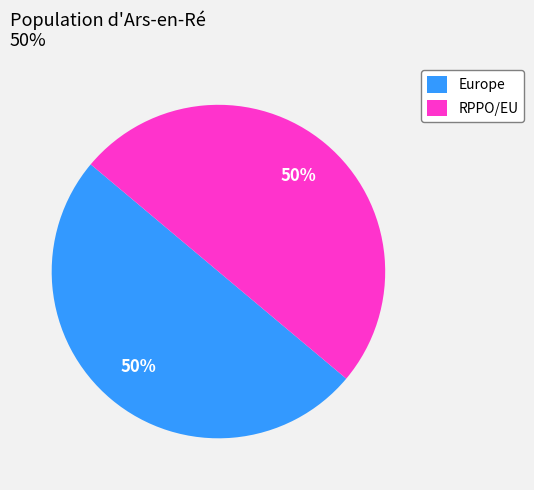

To the nearest percent, what percentage of the pie is Europe?

50%